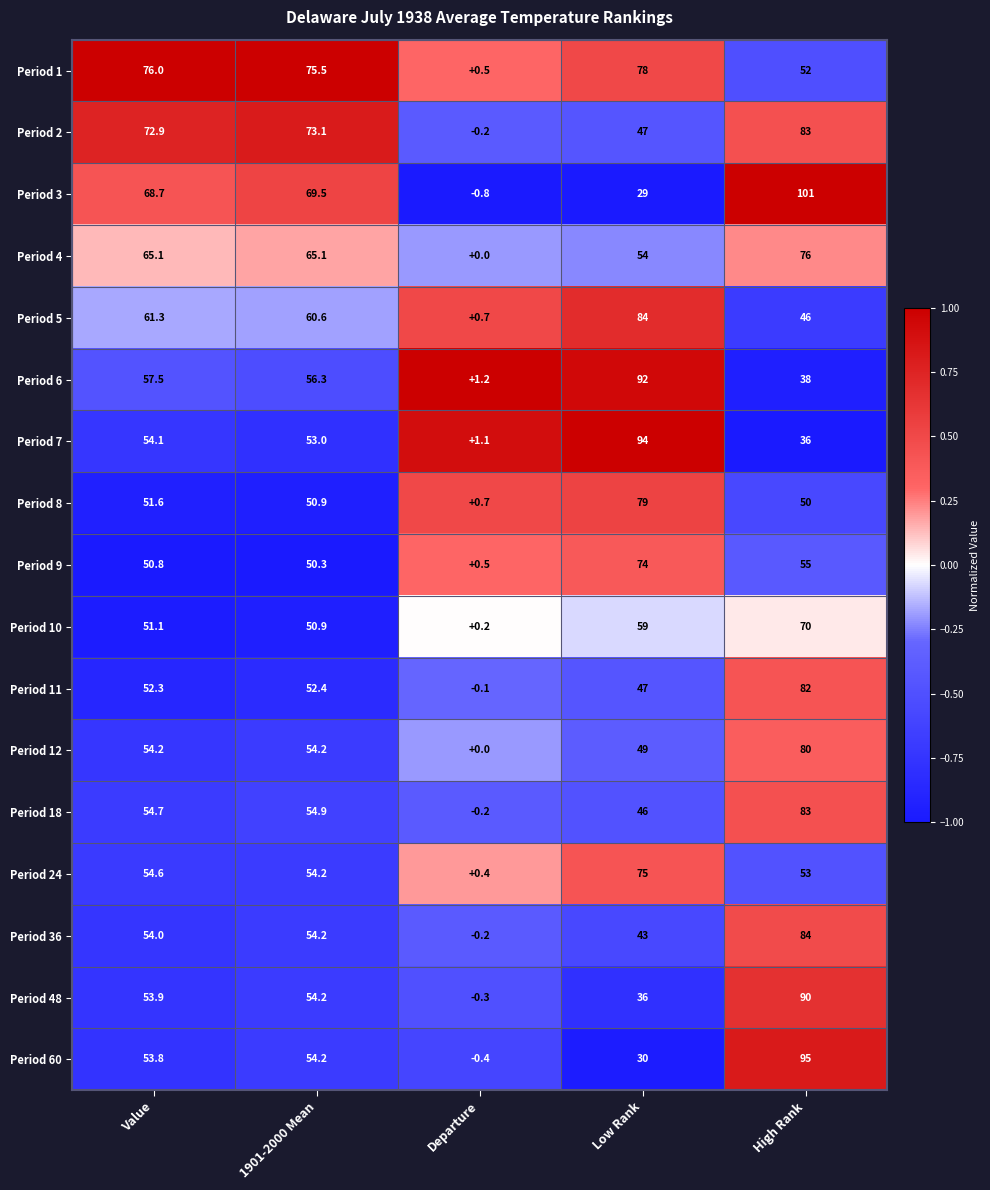

What is the average value of the Period 12 series?

47.5